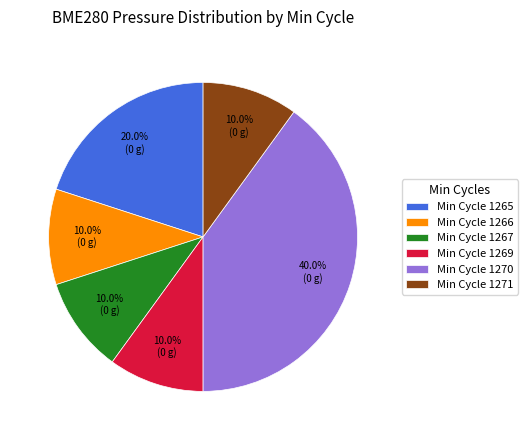

What portion of the pie excludes Min Cycle 1265?

80.0%